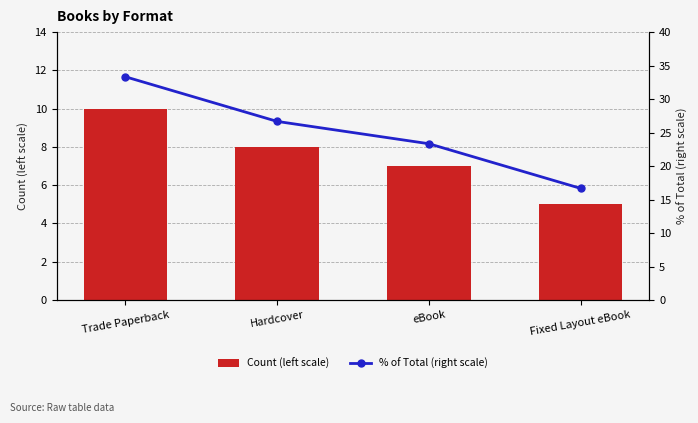

What is the label of the 4th bar from the right?

Trade Paperback